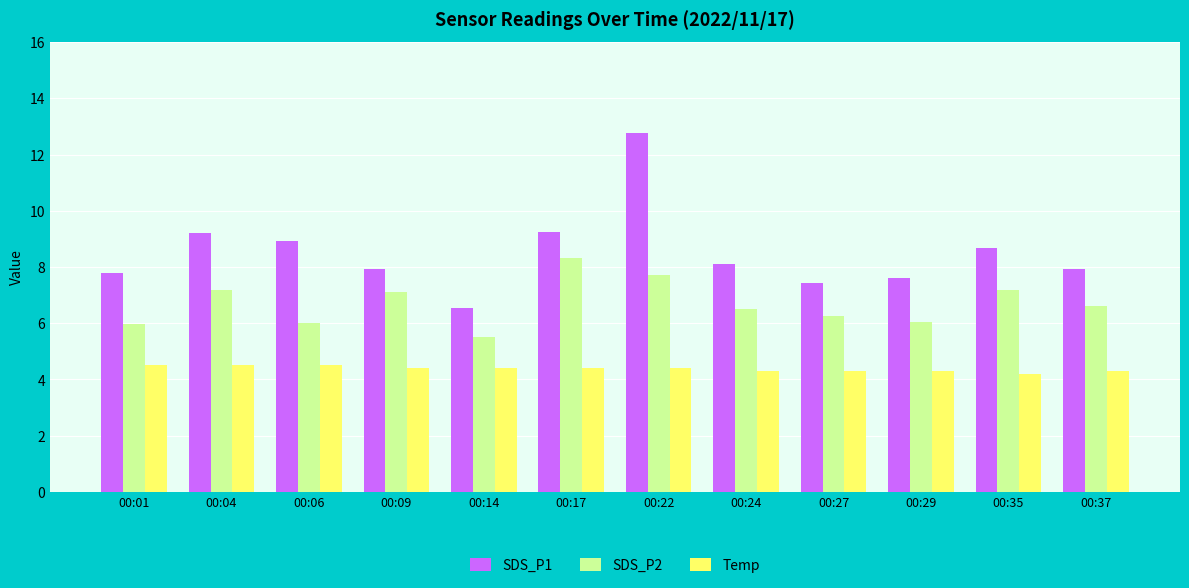

Where is SDS_P1 nearest to the value 9?

00:06